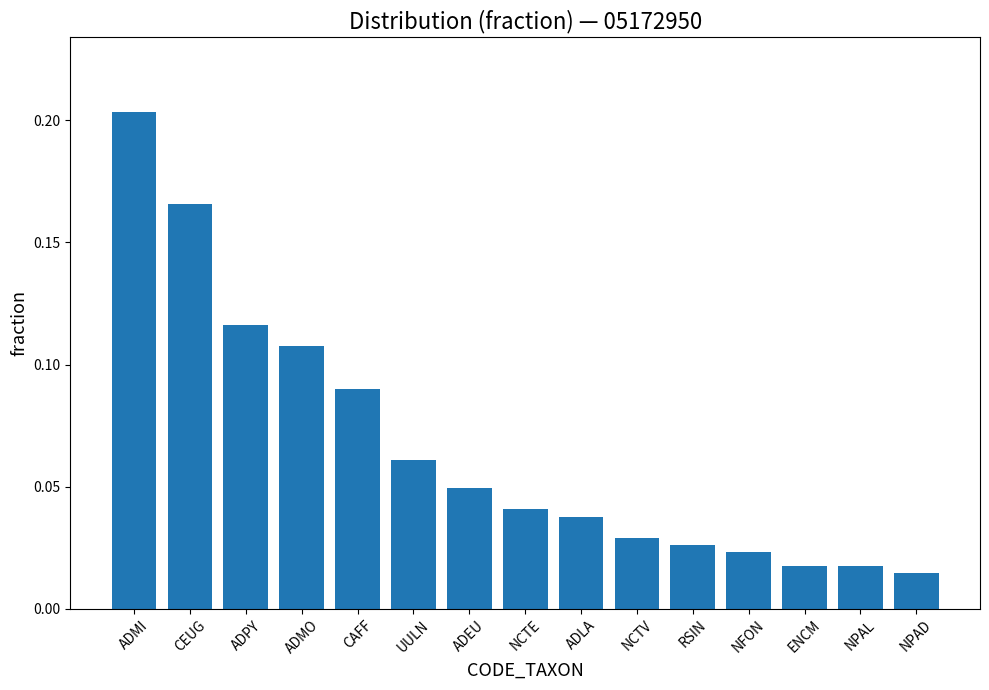

At which category does the chart reach its peak across all series?

ADMI